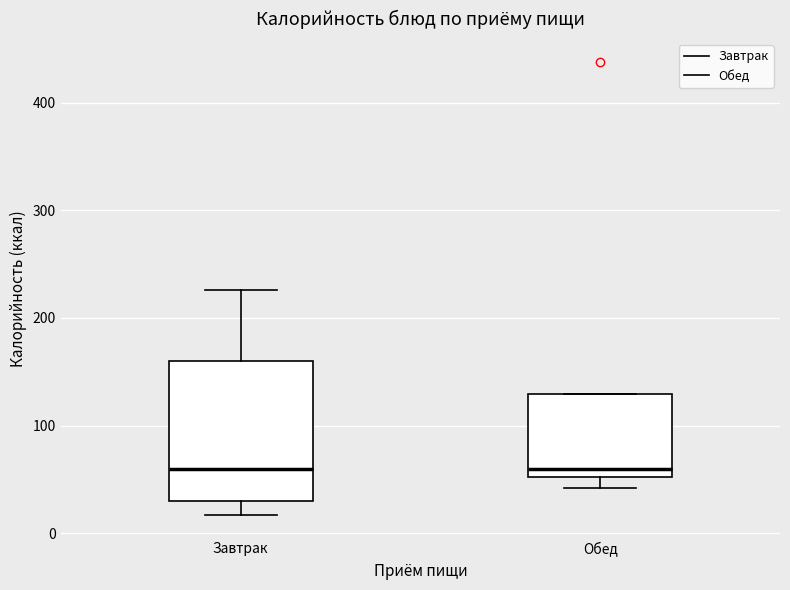

Where does the median line of the box for Обед sit on the y-axis? The values are not printed on the chart, so give them approximately, as read against the axis.

60